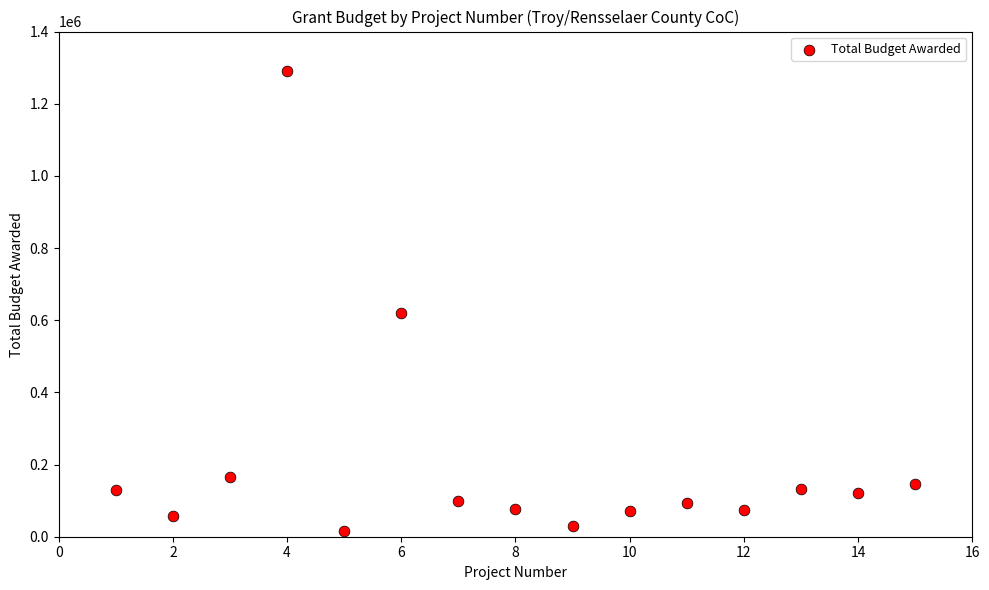

What is the range of X values (max minus min)?

14